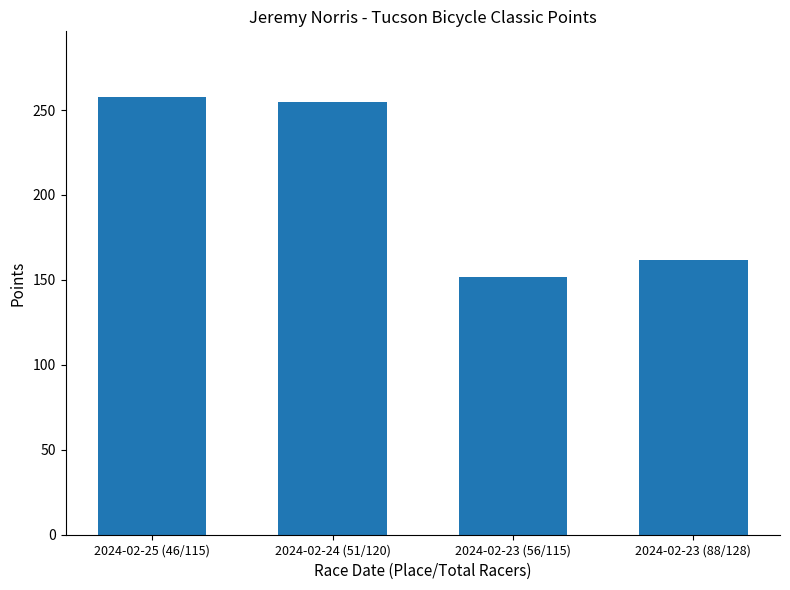

Are the bars horizontal?

No